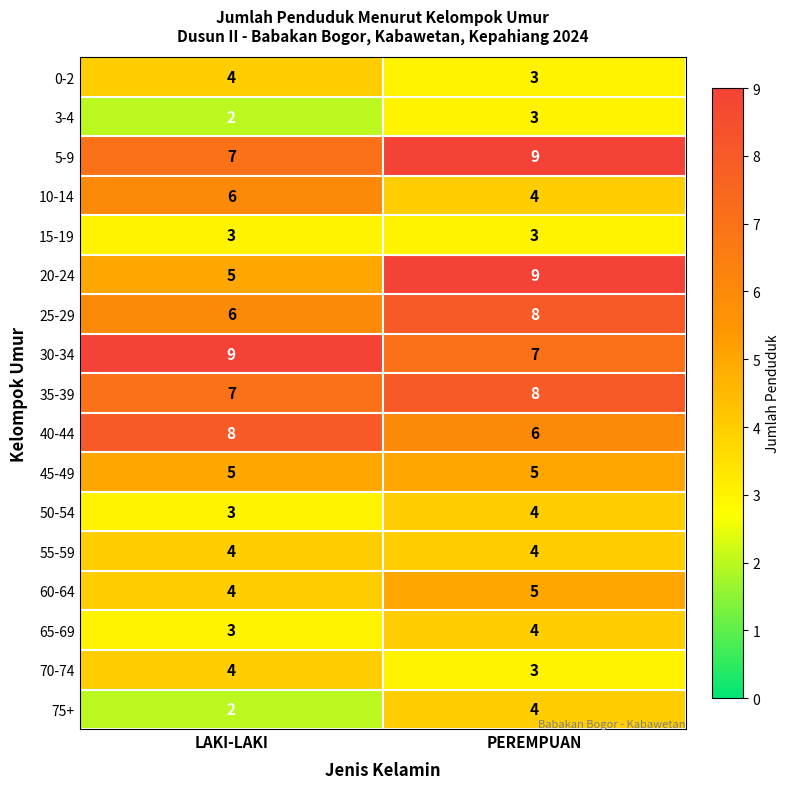

How many series are shown in this chart?

17